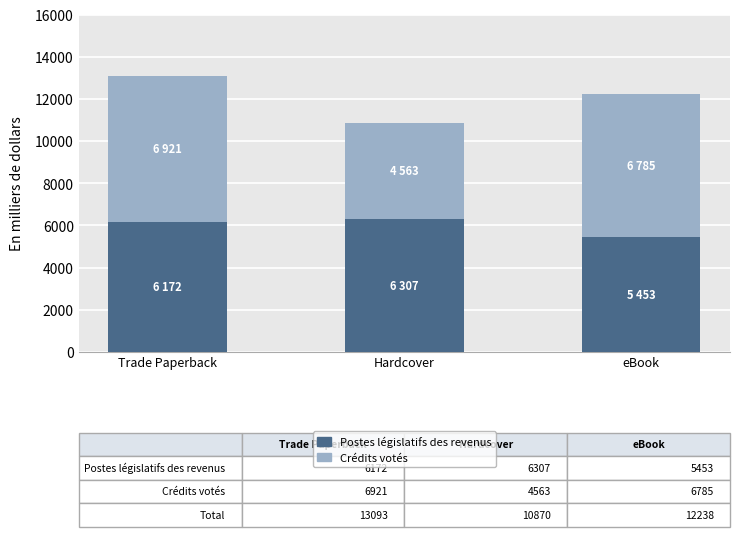

What is the minimum value for Postes législatifs des revenus?

5453